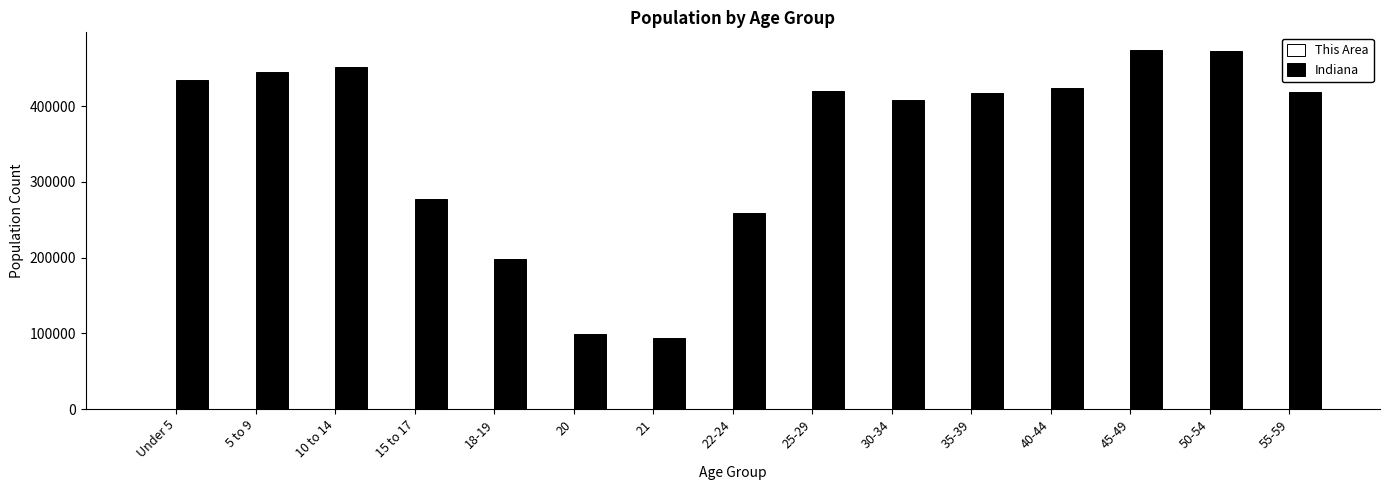

Where is Indiana nearest to the value 284129?

15 to 17